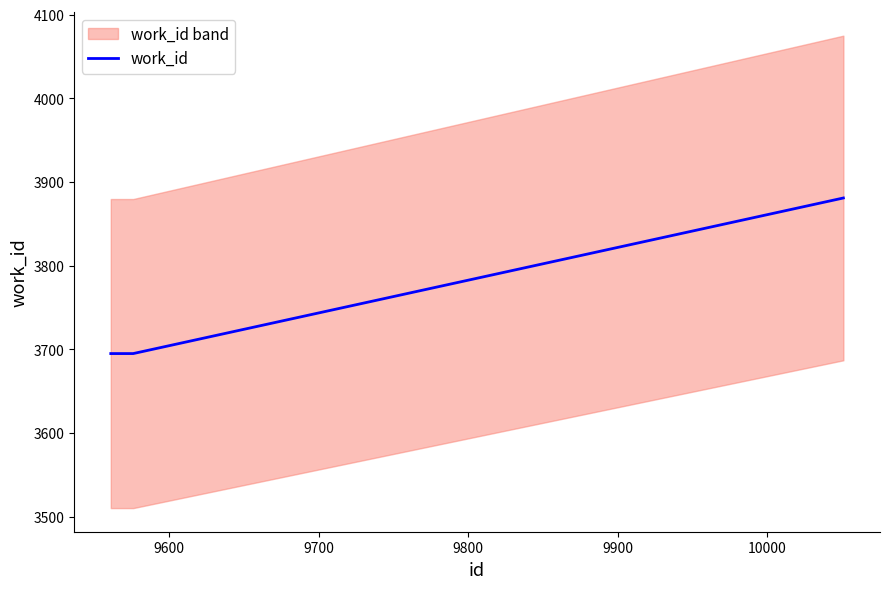

What is the lowest value of the work_id series?

3695